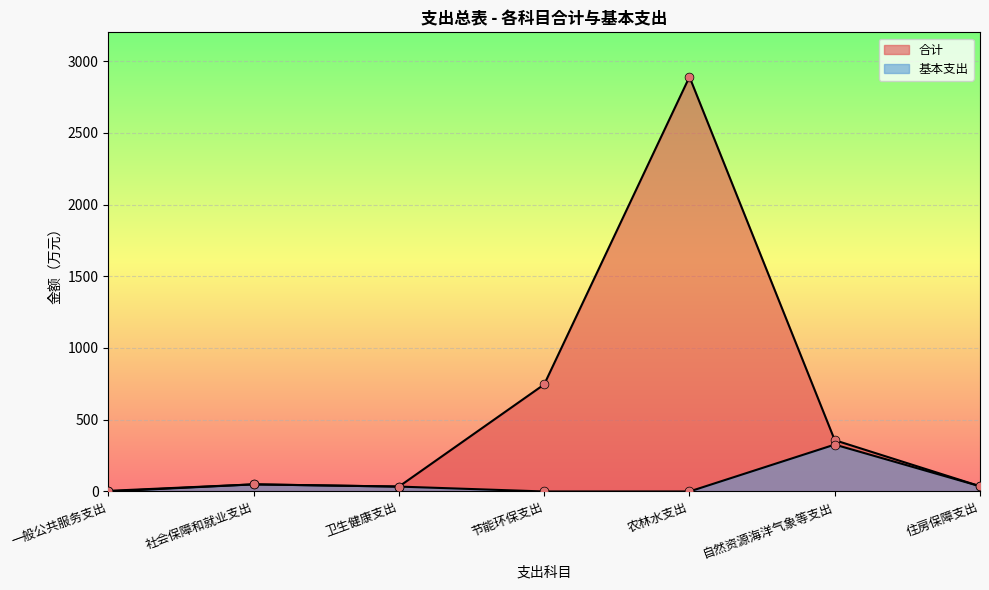

Which series has the largest total across all categories?

合计